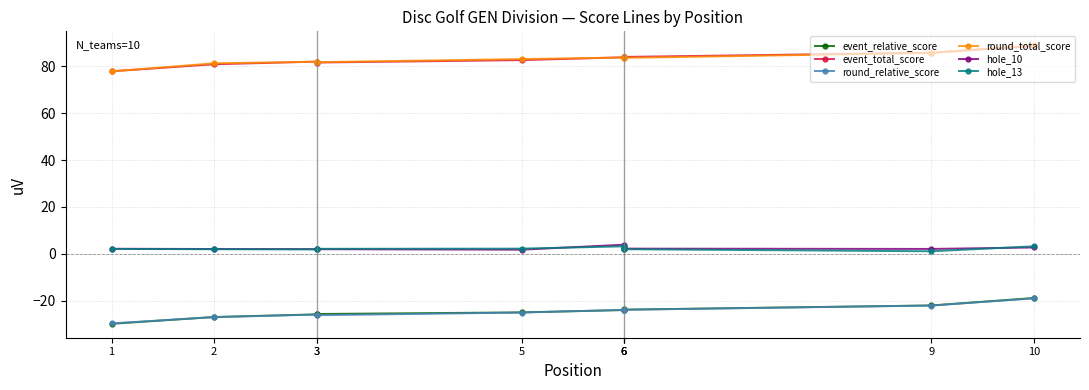

What is the maximum value for event_relative_score?

-18.9